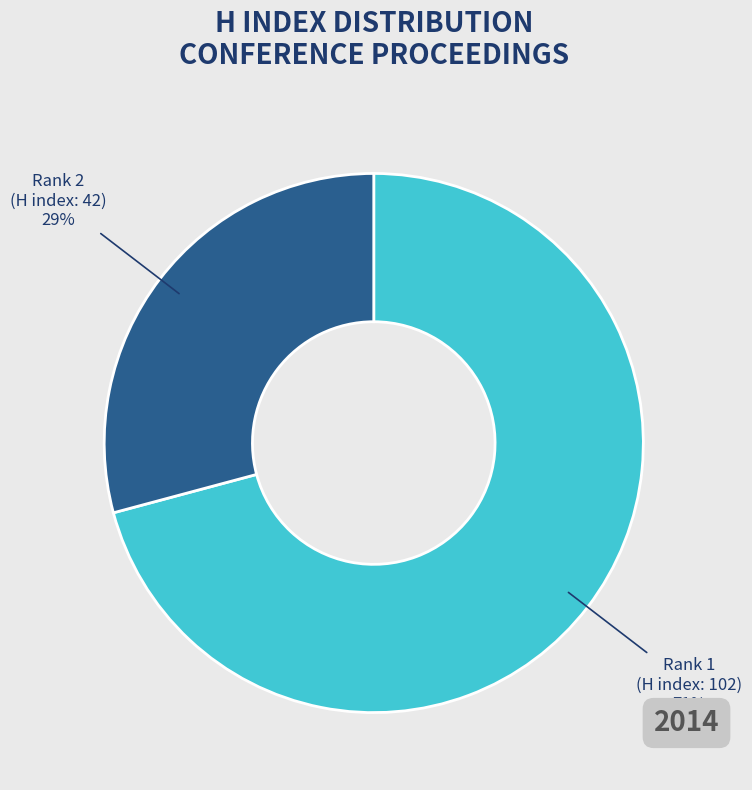

Is there any slice that represents more than half of the pie?

Yes